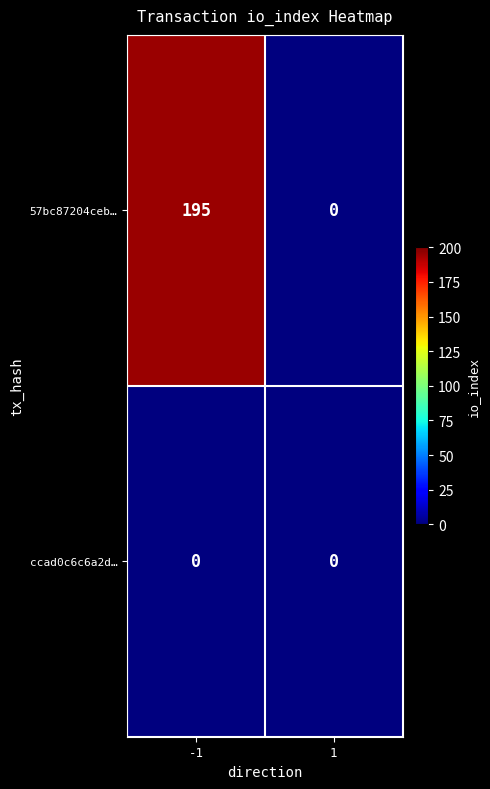

What is the total value across all series at -1?

195